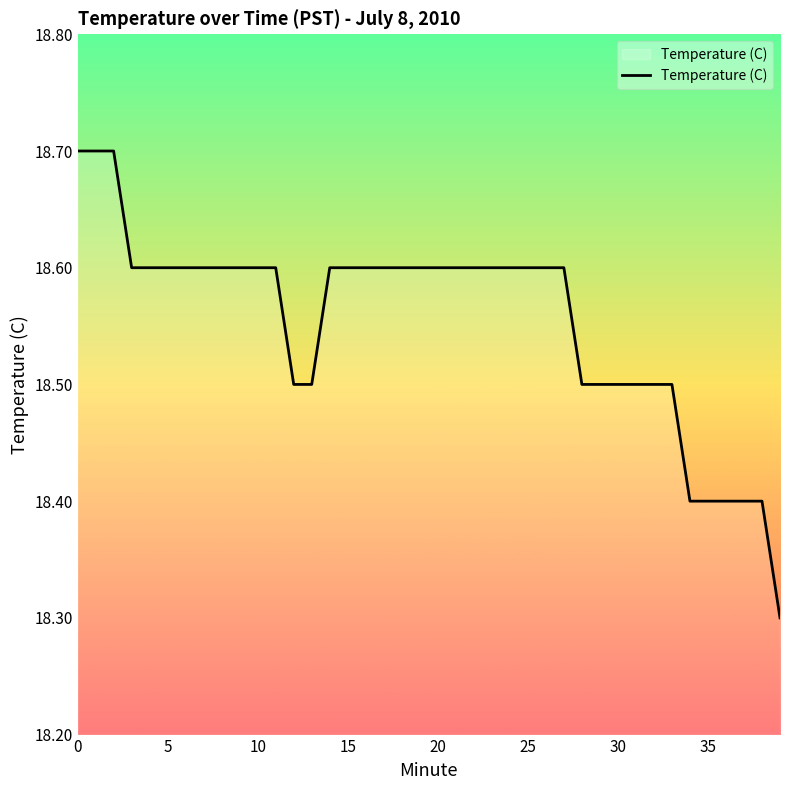

What is the difference between the second highest and minimum values?

0.4